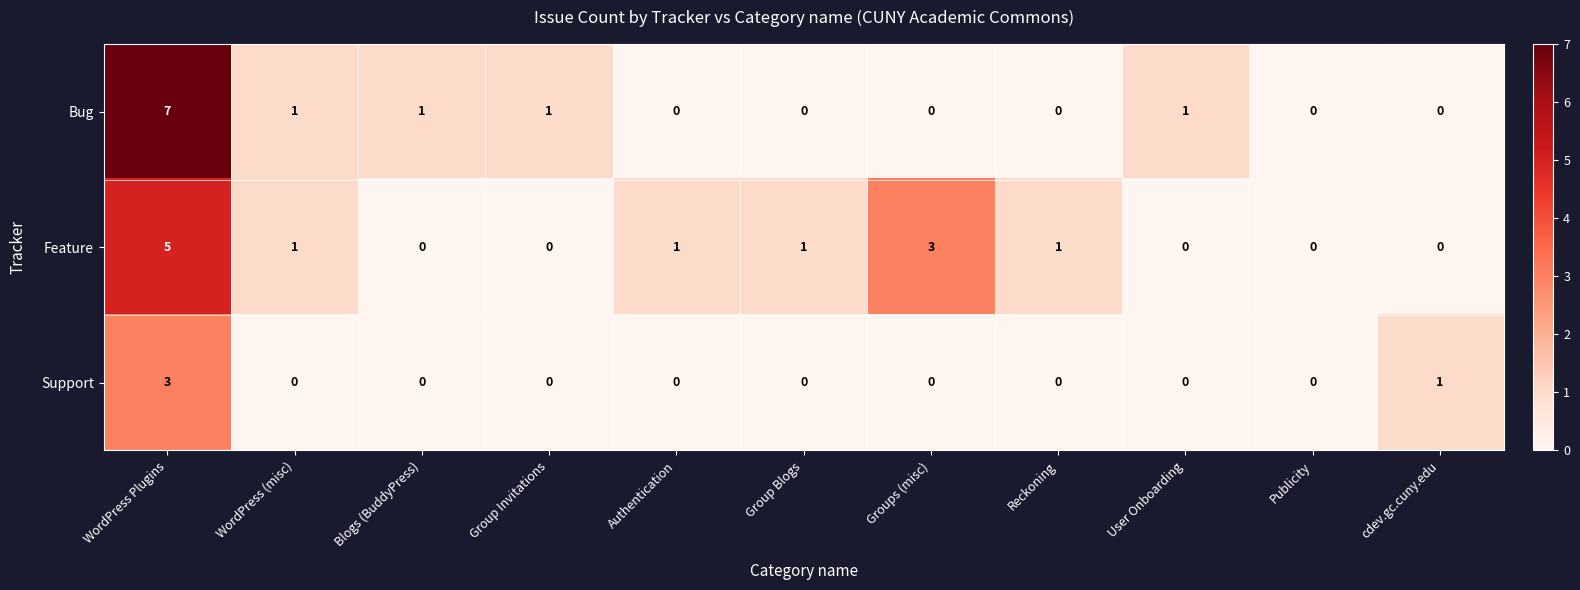

What is the greatest value displayed?

7